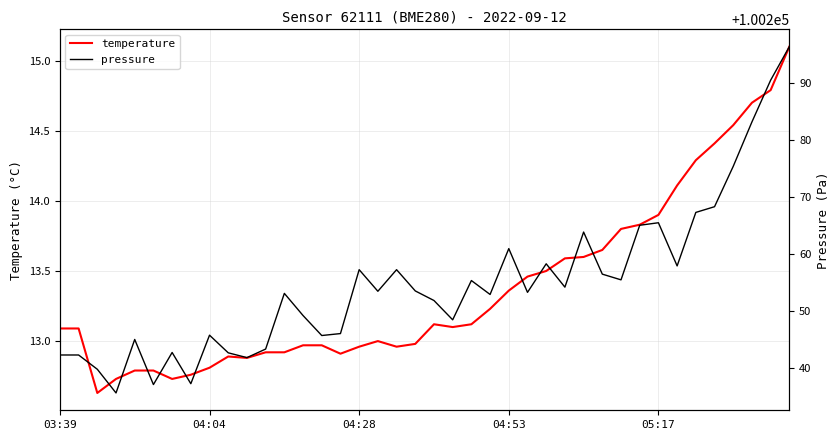

What is the maximum value for temperature?

15.1